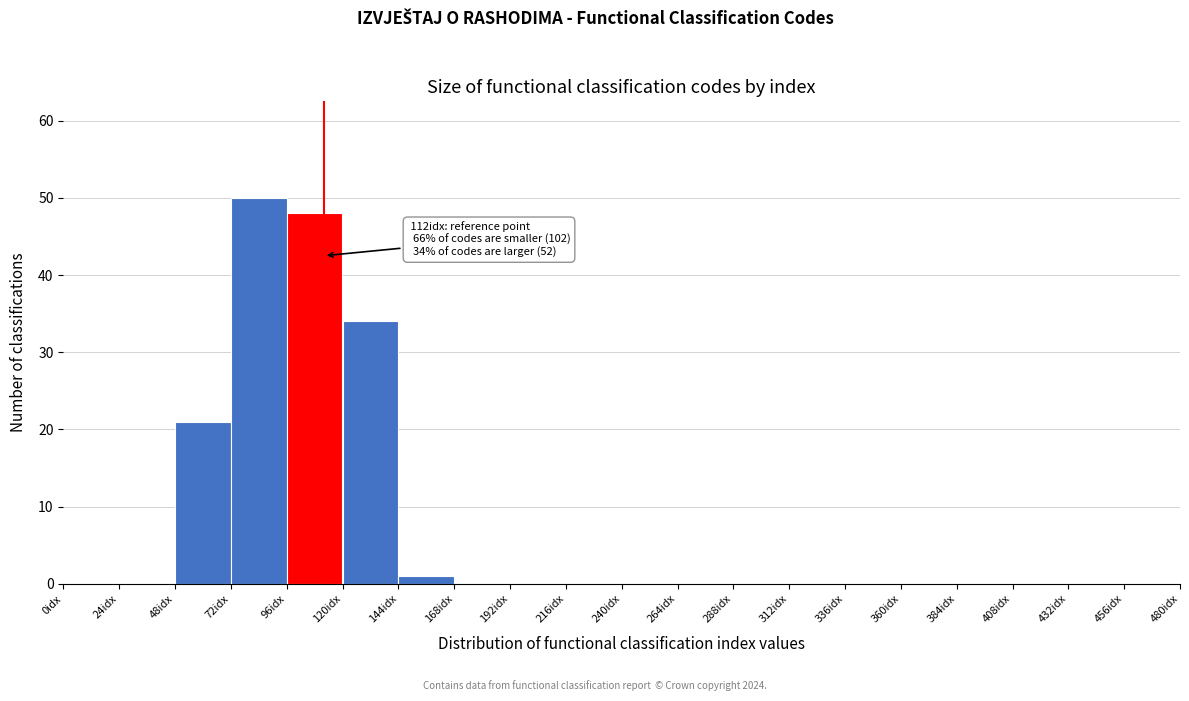

Which range on the x-axis has the tallest bar?

72 to 96